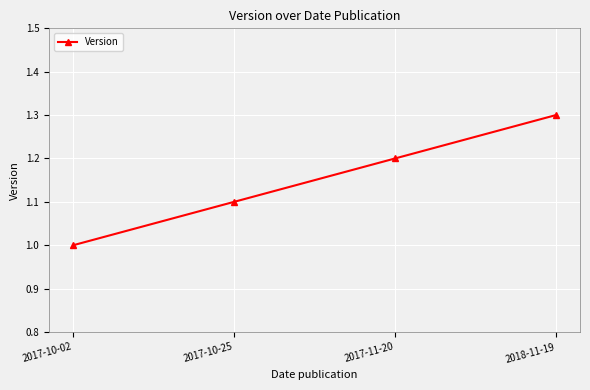

Reading left to right, extract all data points from this chart.

2017-10-02=1.0	2017-10-25=1.1	2017-11-20=1.2	2018-11-19=1.3